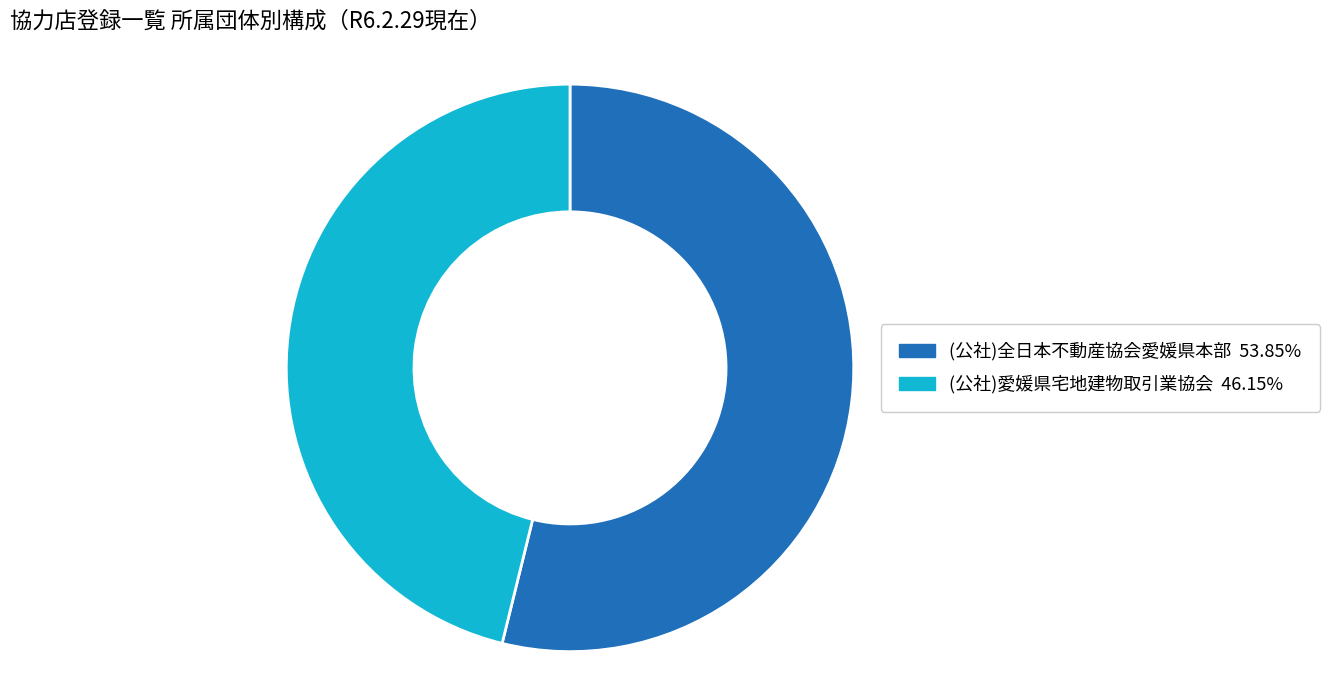

Is there any slice that represents more than half of the pie?

Yes